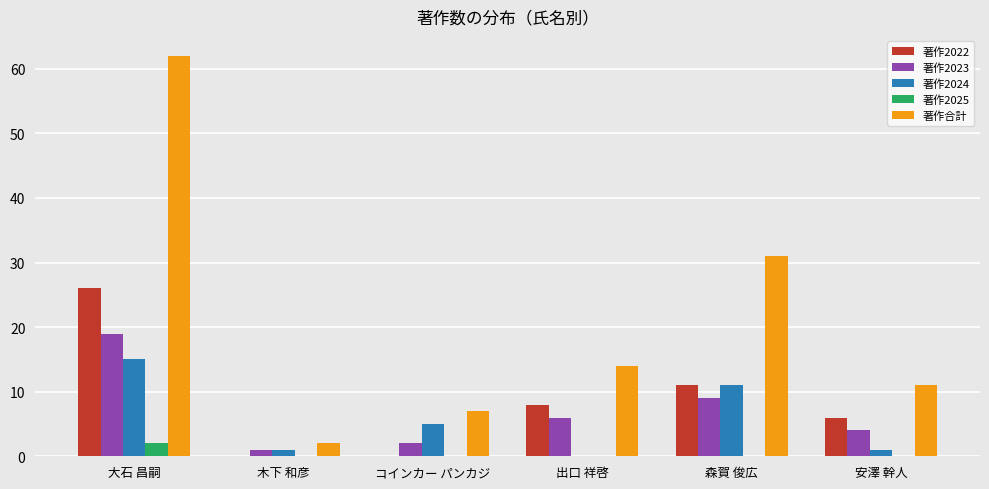

Which series changed the most between 出口 祥啓 and 森賀 俊広?

著作合計